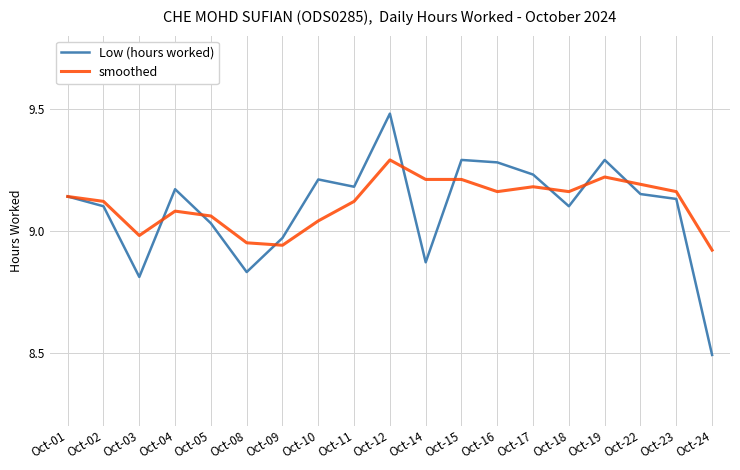

True or false: smoothed and Low (hours worked) intersect in this chart.

True